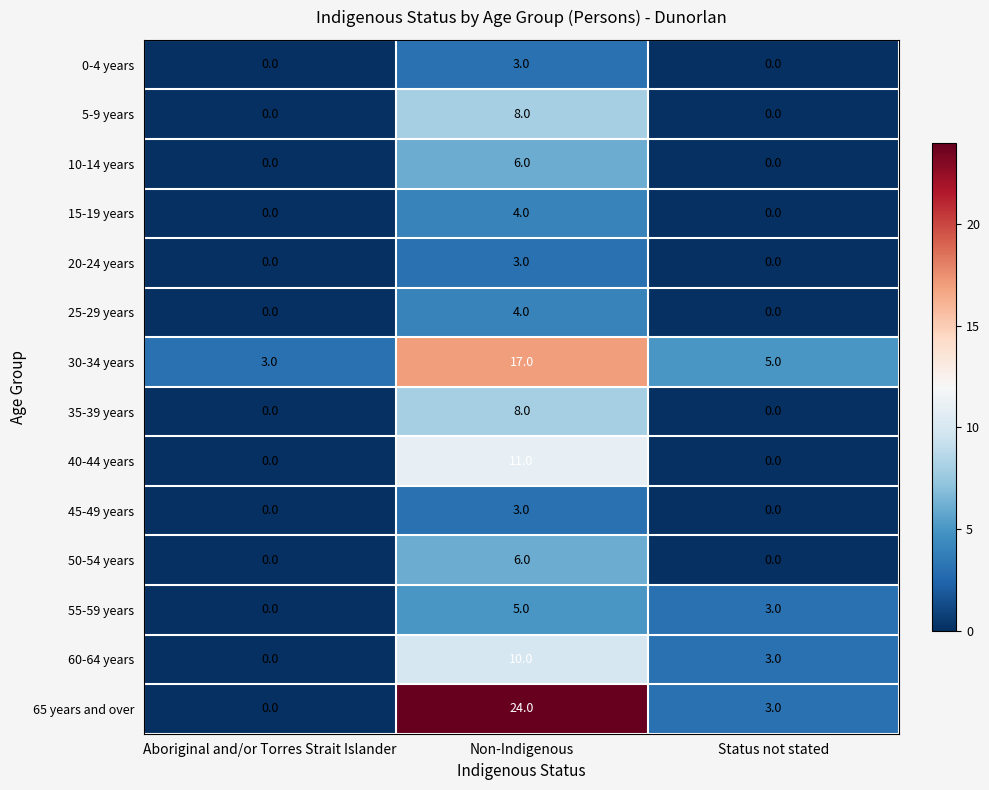

What is the greatest value displayed?

24